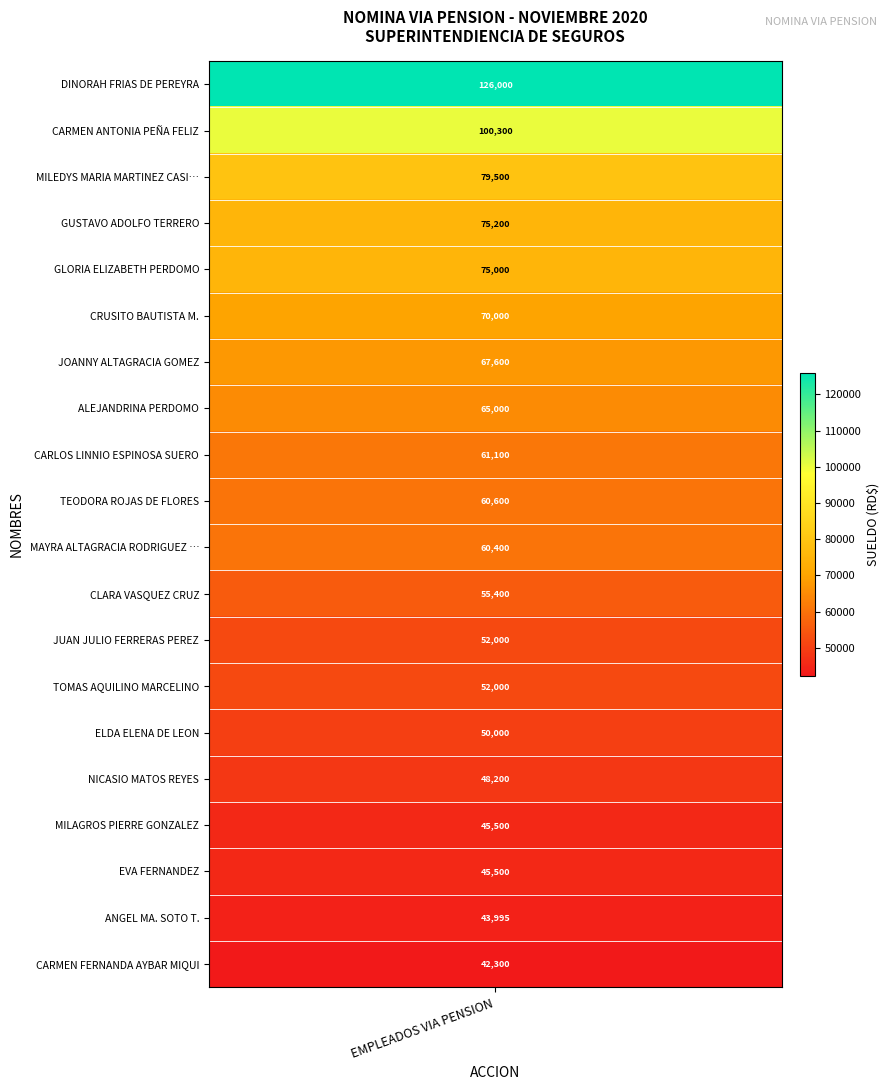

Which has a higher value, CARLOS LINNIO ESPINOSA SUERO or CLARA VASQUEZ CRUZ?

CARLOS LINNIO ESPINOSA SUERO